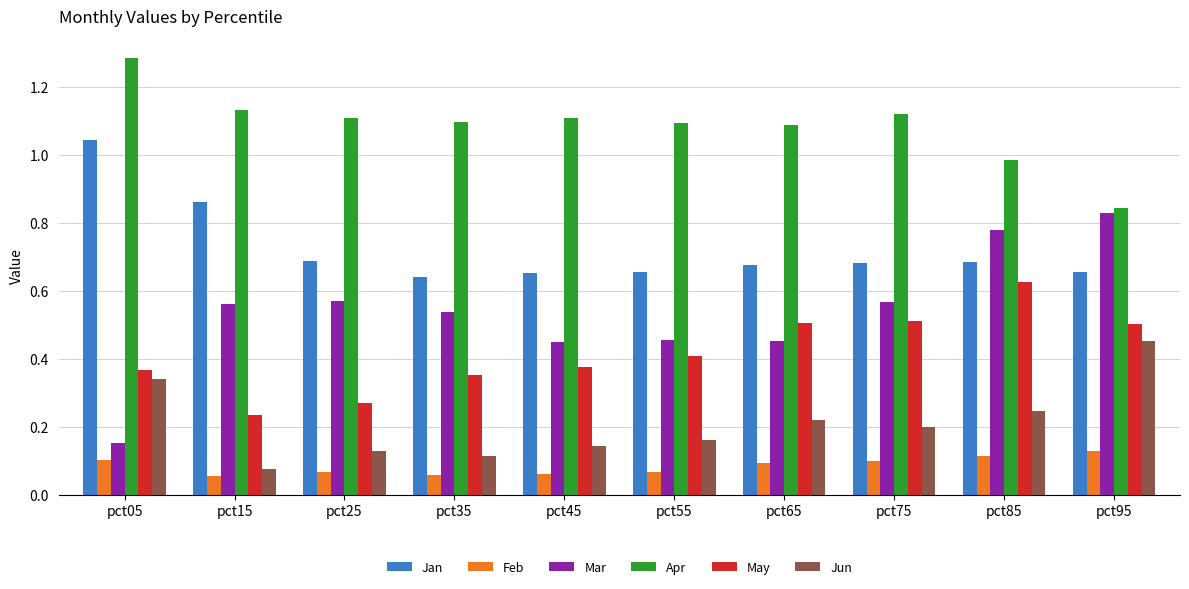

At how many categories does at least one series exceed 0?

10